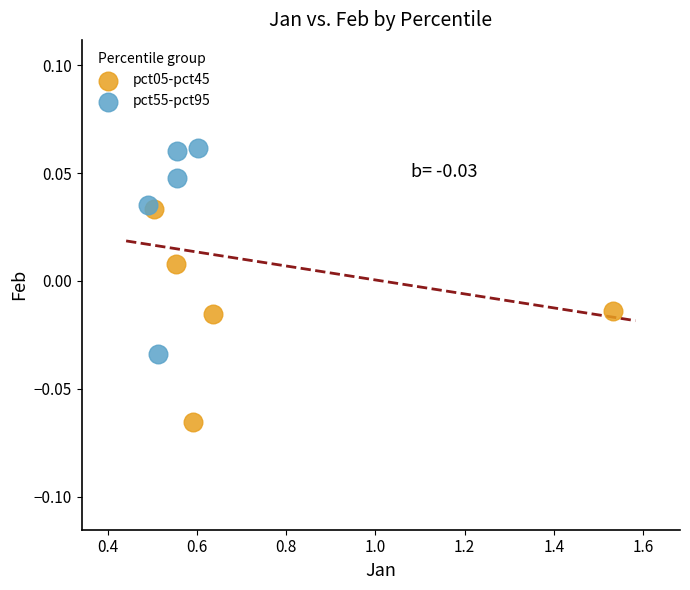

Which series reaches the minimum Y coordinate?

pct05-pct45